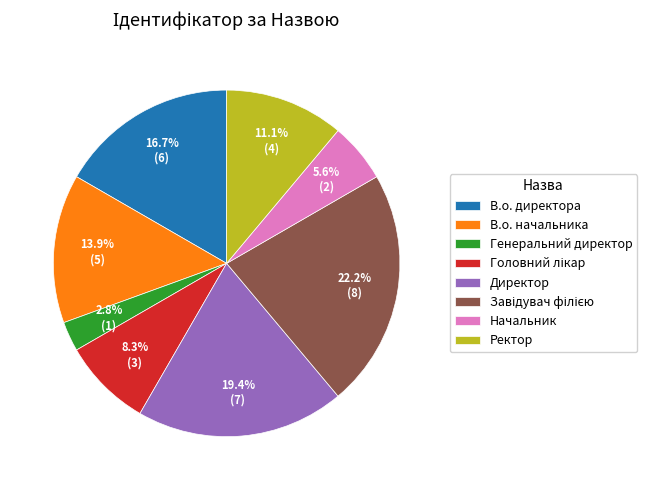

To the nearest percent, what is the average slice percentage?

12%